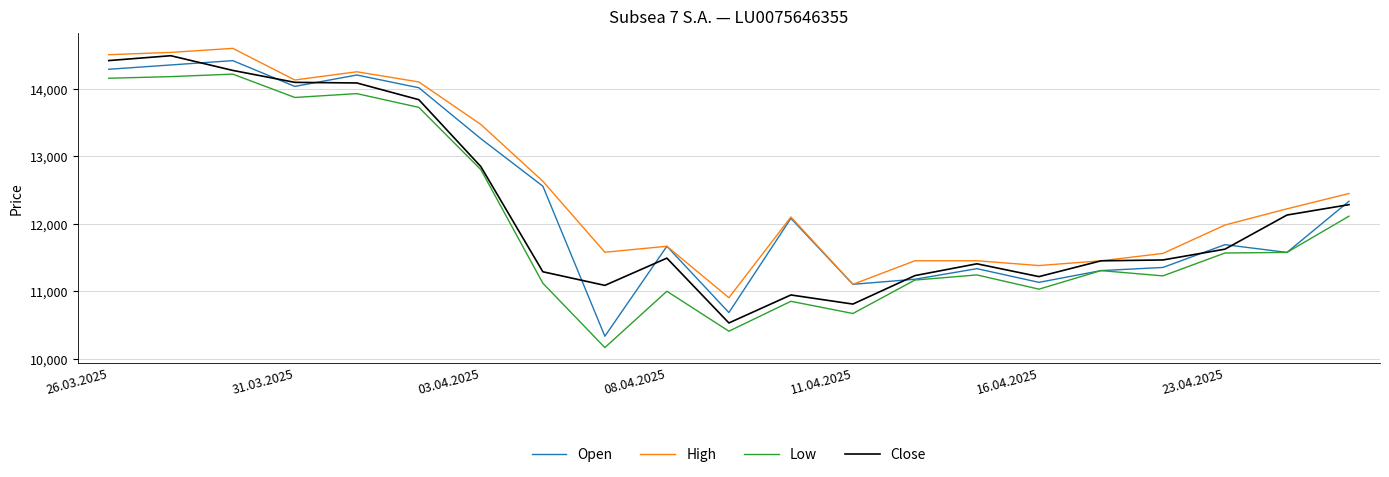

What is the minimum value for Close?

10529